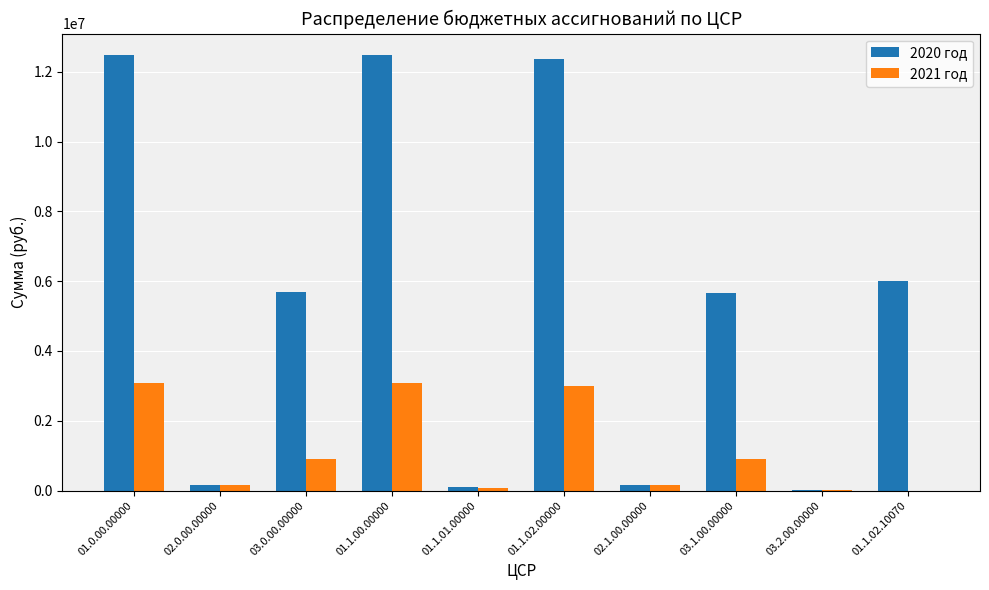

The value of 2021 год at 03.1.00.00000 is 406831.4. True or false?

False